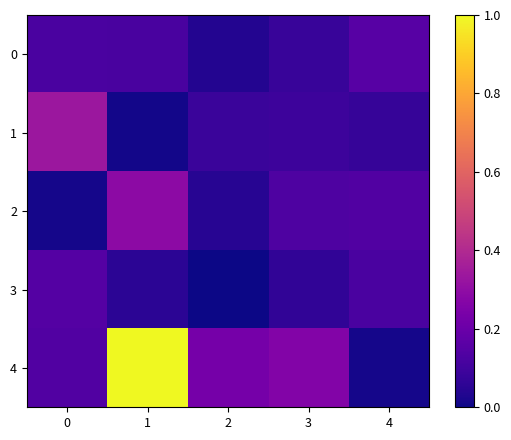

How many data points does each series have?

5